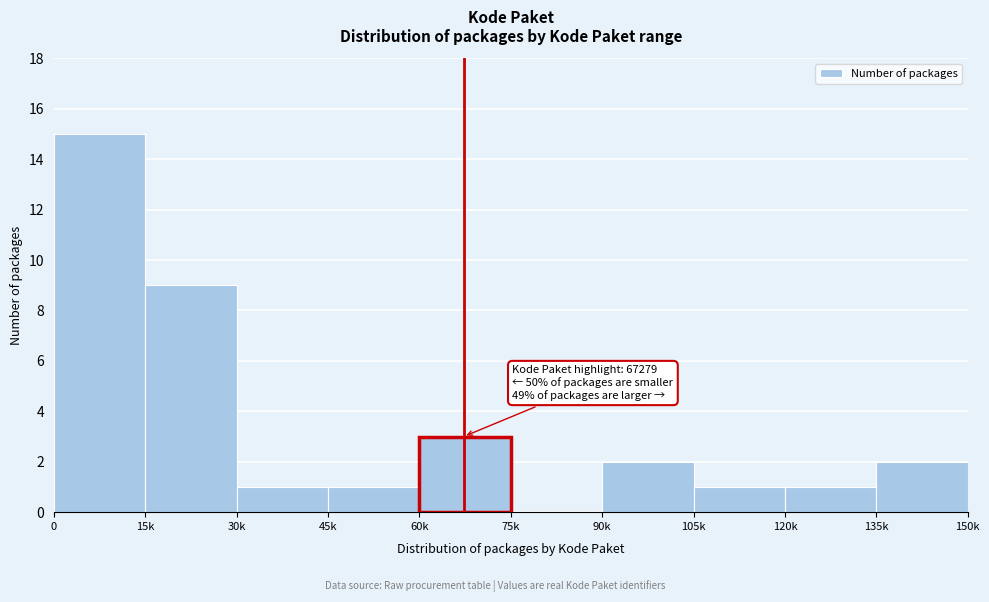

Reading left to right, what are all the values shown in this chart?

0=15	15k=9	30k=1	45k=1	60k=3	75k=0	90k=2	105k=1	120k=1	135k=2